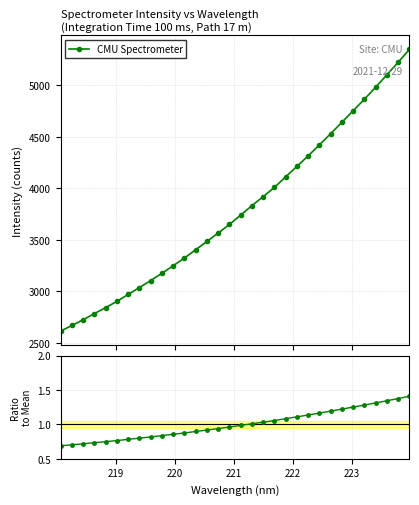

How many lines are shown in the chart?

2